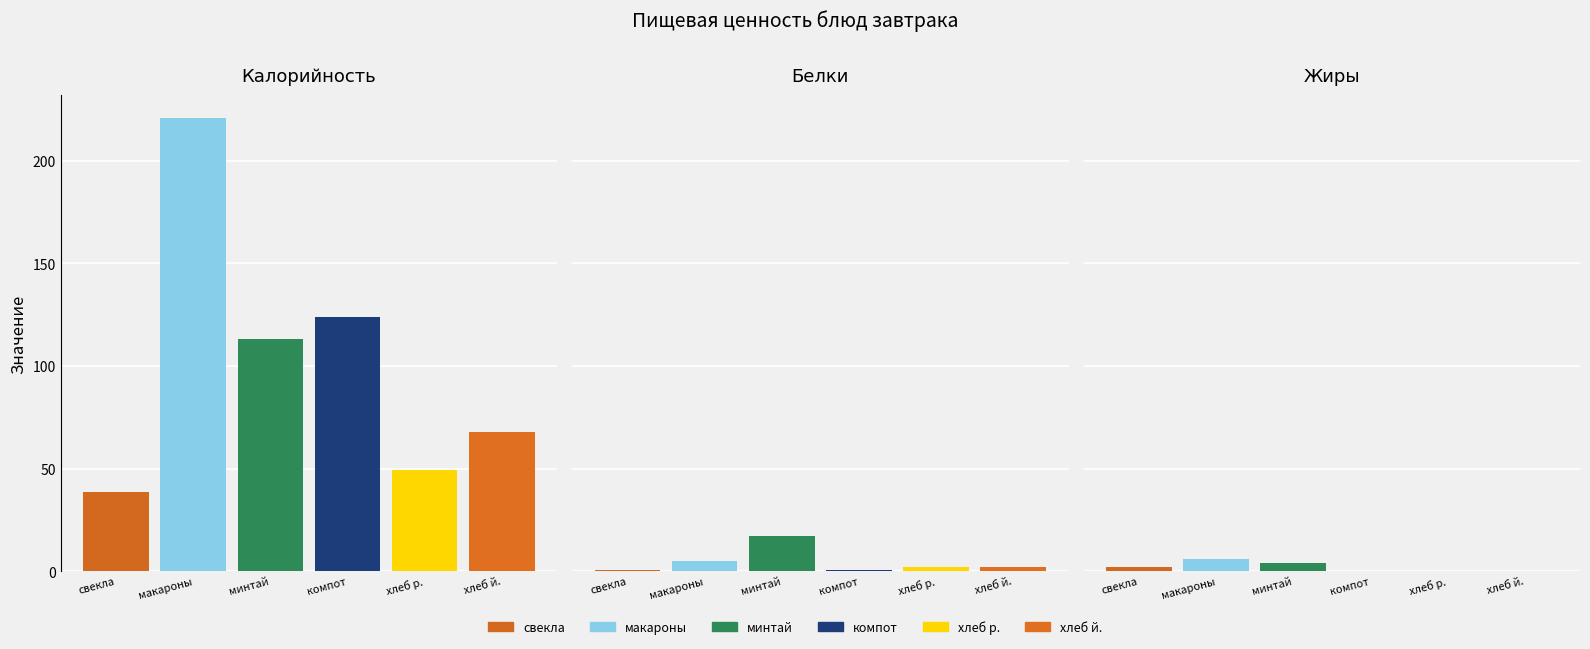

True or false: Калорийность has a value of 25.6 at свекла отварная.

False